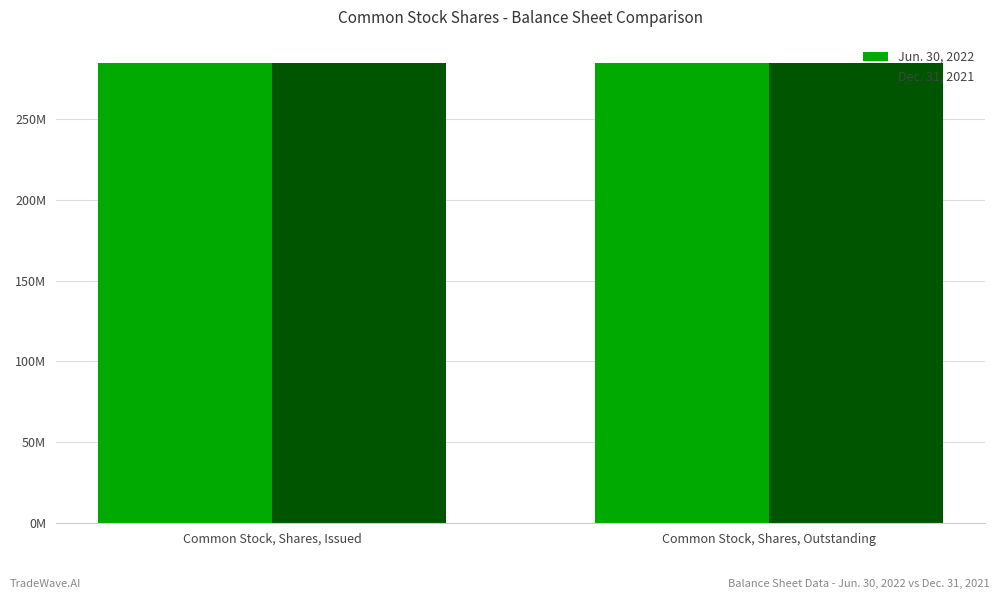

At which label does Dec. 31, 2021 reach its peak?

Common Stock, Shares, Issued